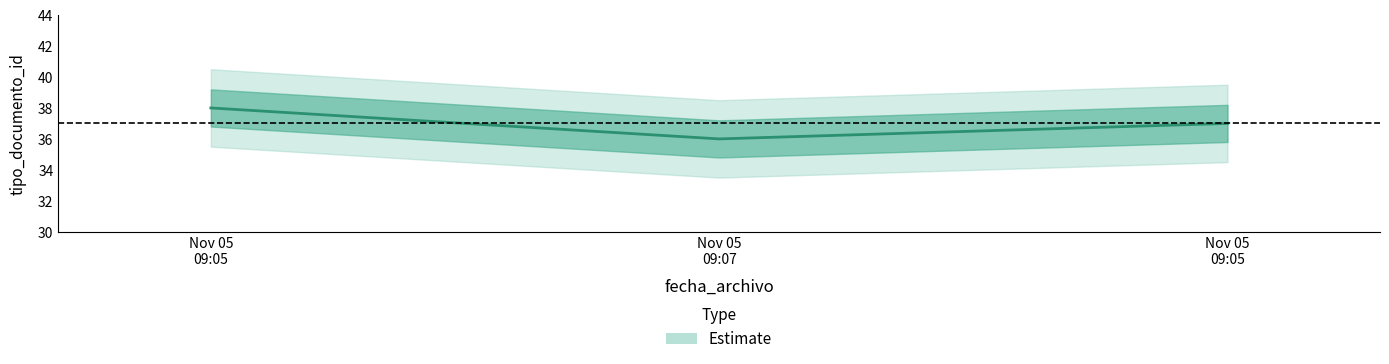

Rank the categories by value from lowest to highest.

Nov 05 09:07, Nov 05 09:05, Nov 05 09:05